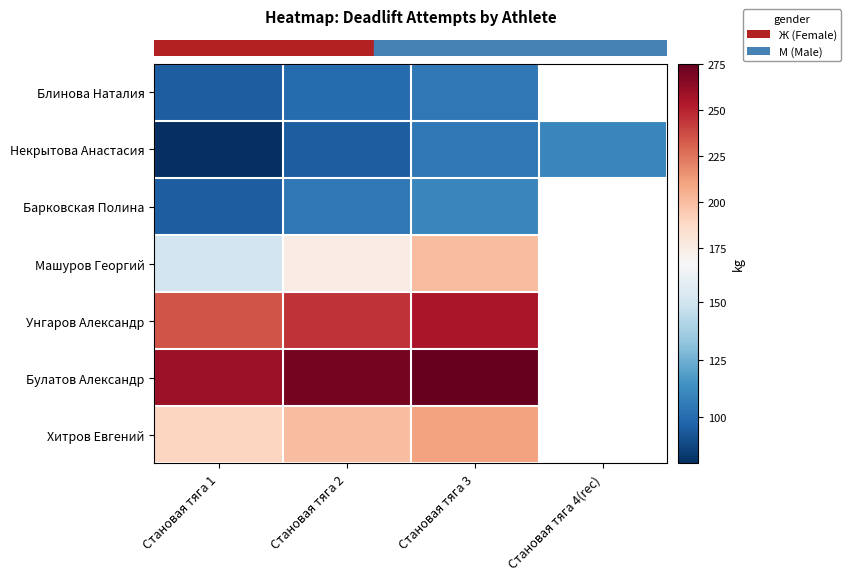

Which label corresponds to the largest value in the chart?

Становая тяга 3